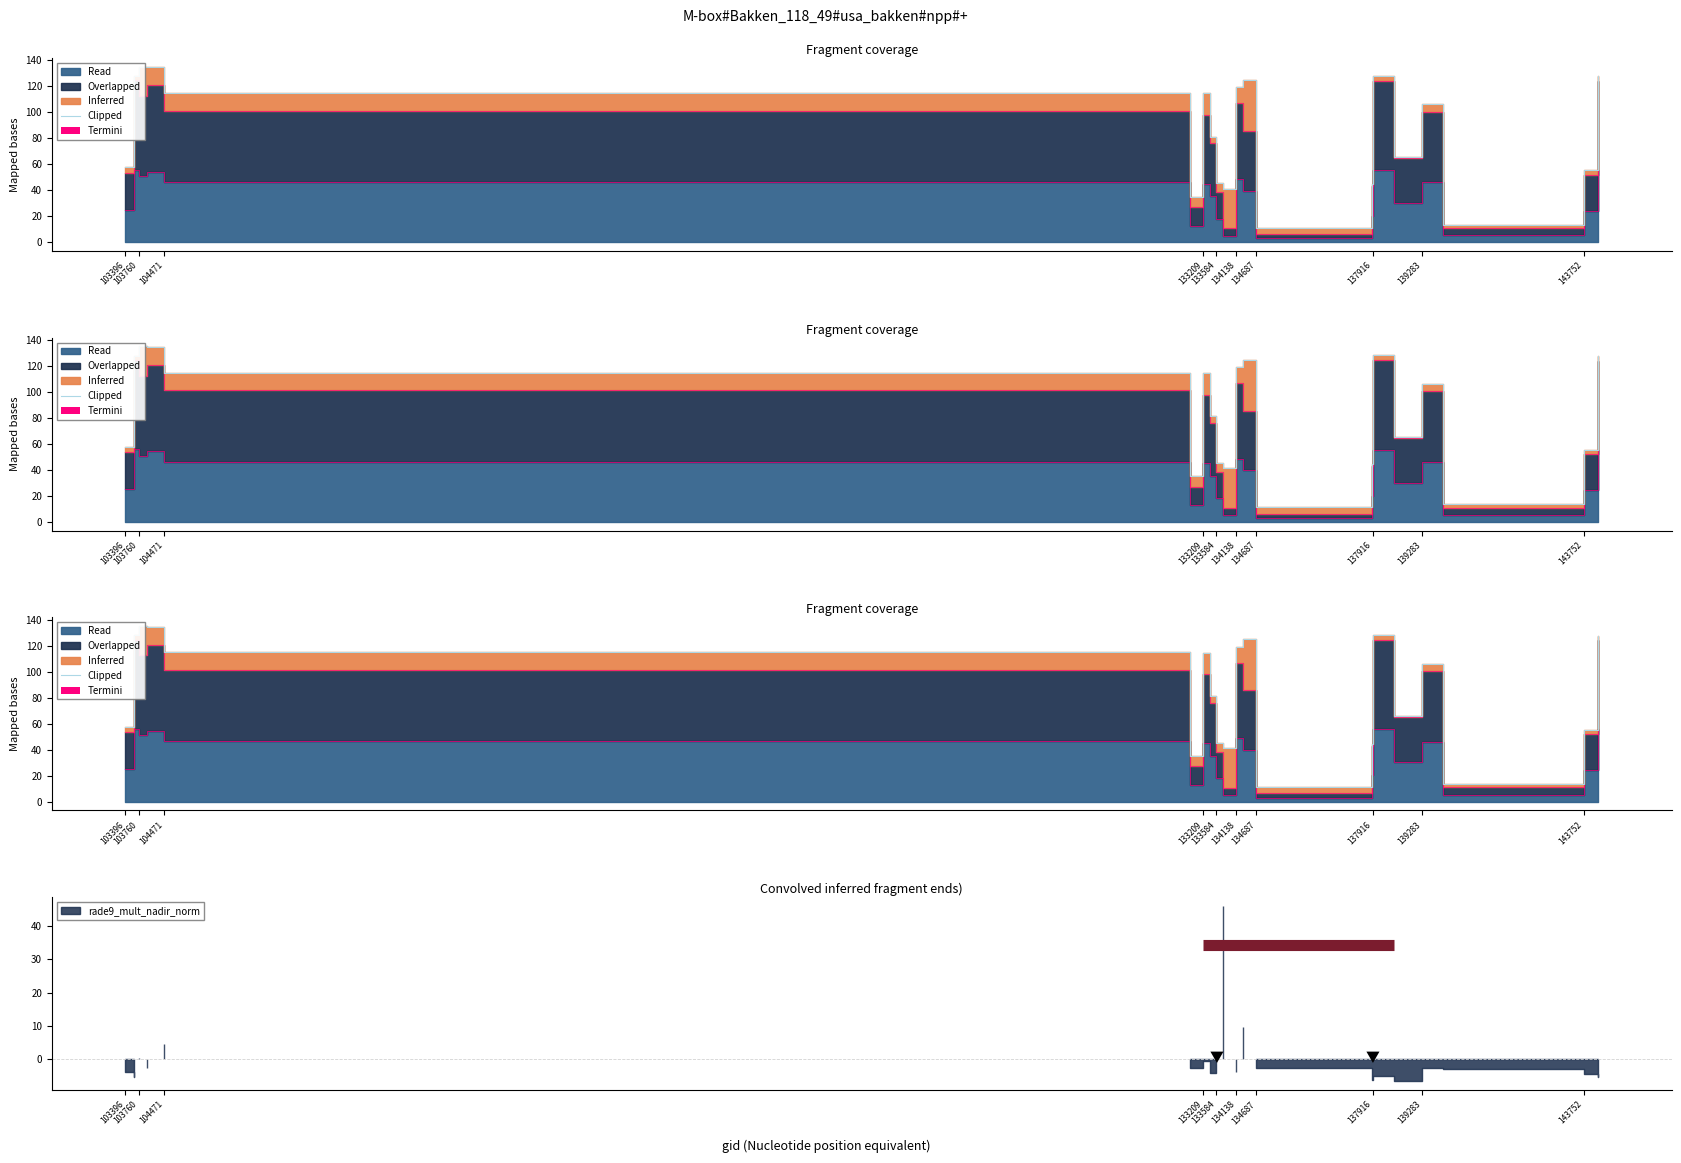

At which category does the chart reach its peak across all series?

103760